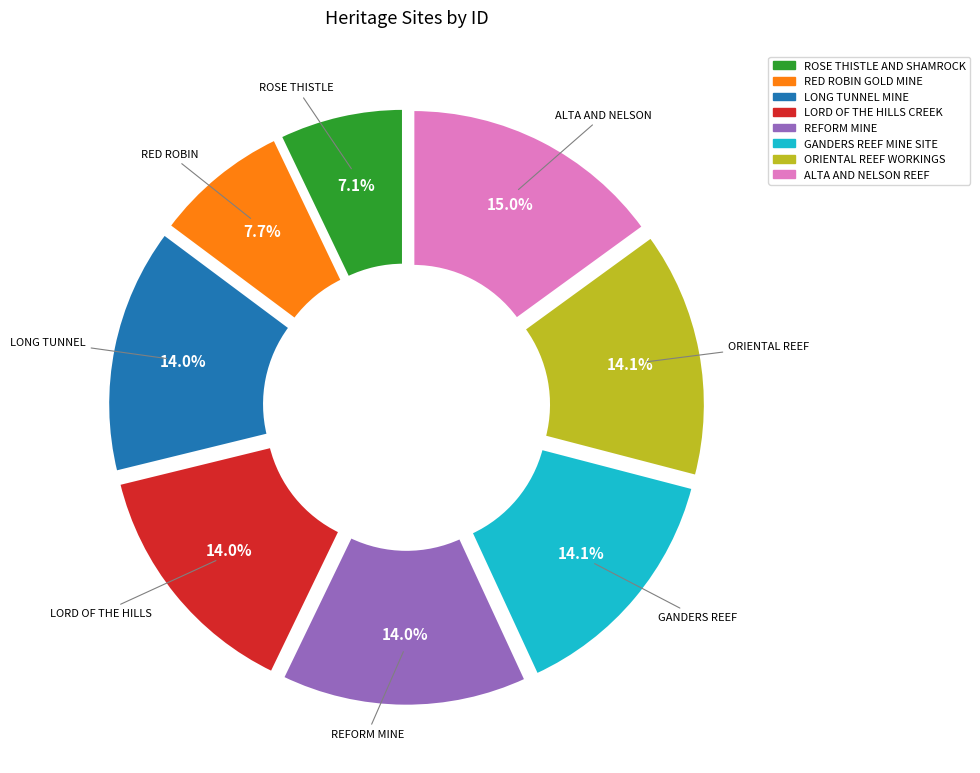

Does any single category account for the majority?

No